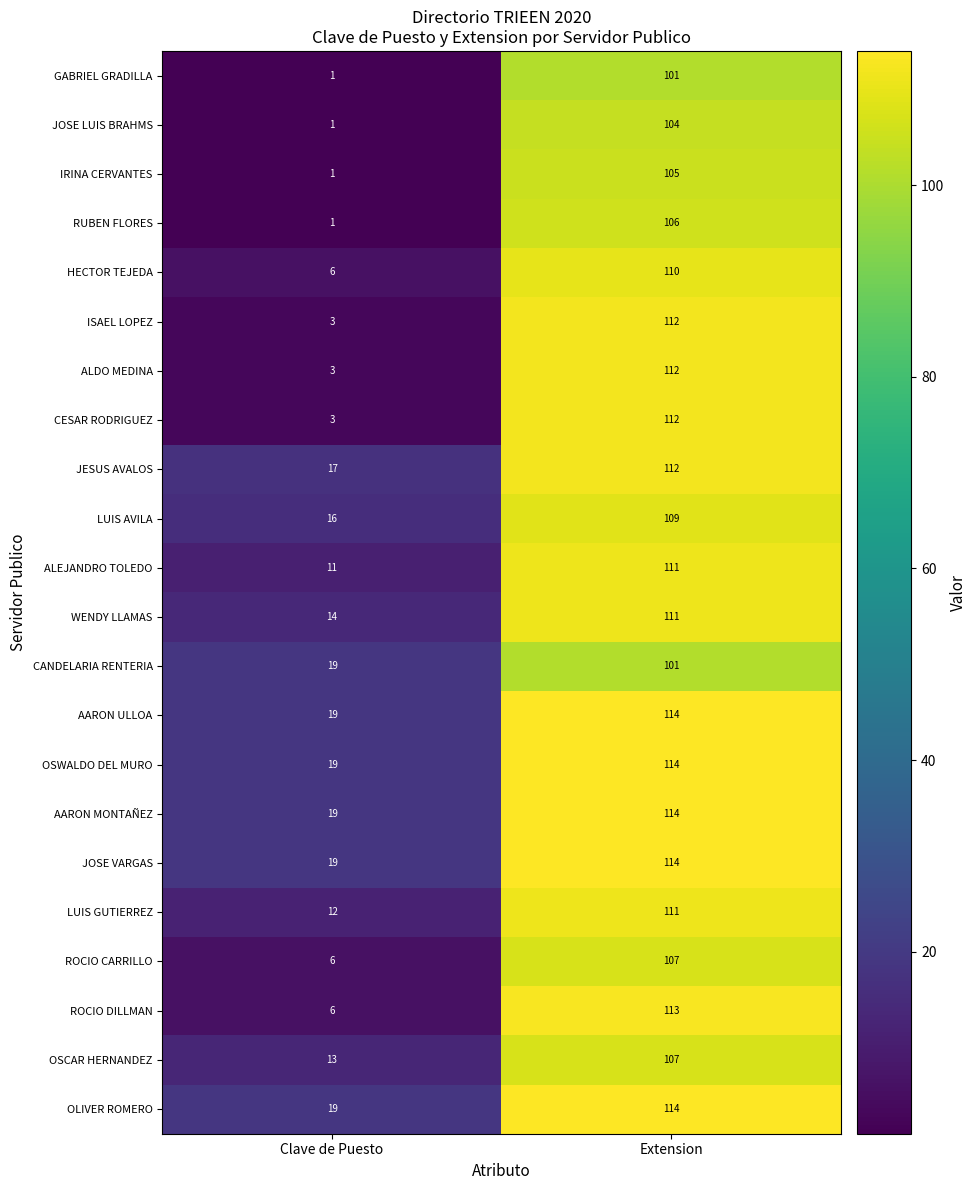

List the labels in order of ALDO MEDINA value, largest first.

Extension, Clave de Puesto